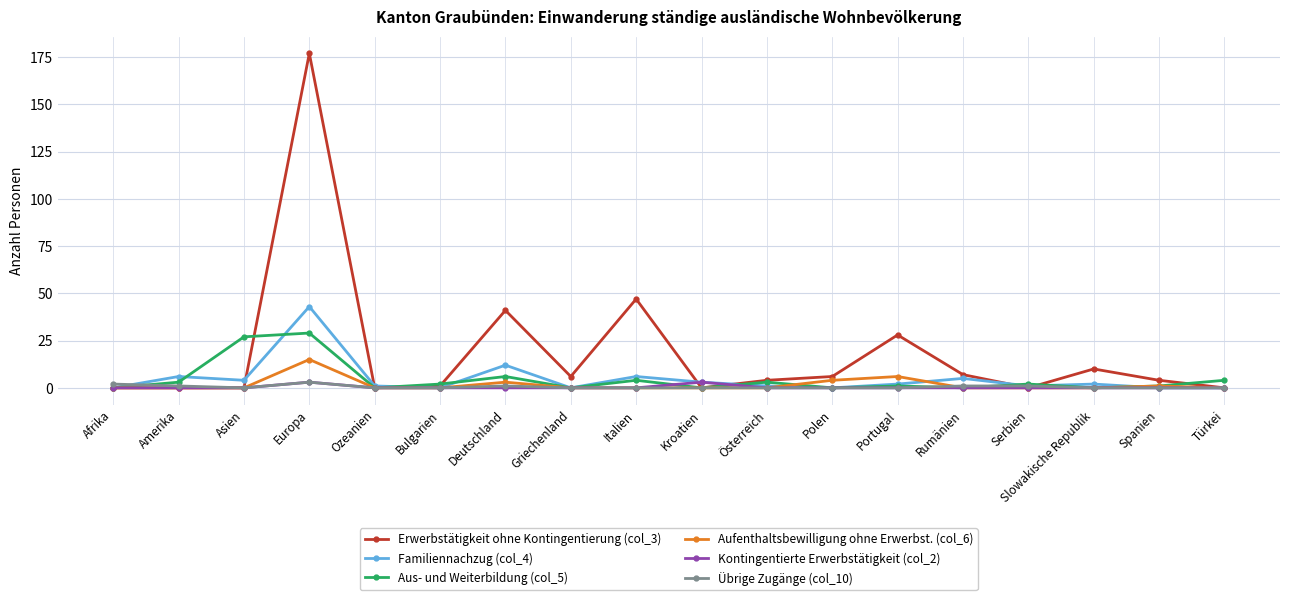

At which category is the sum across all series the highest?

Europa